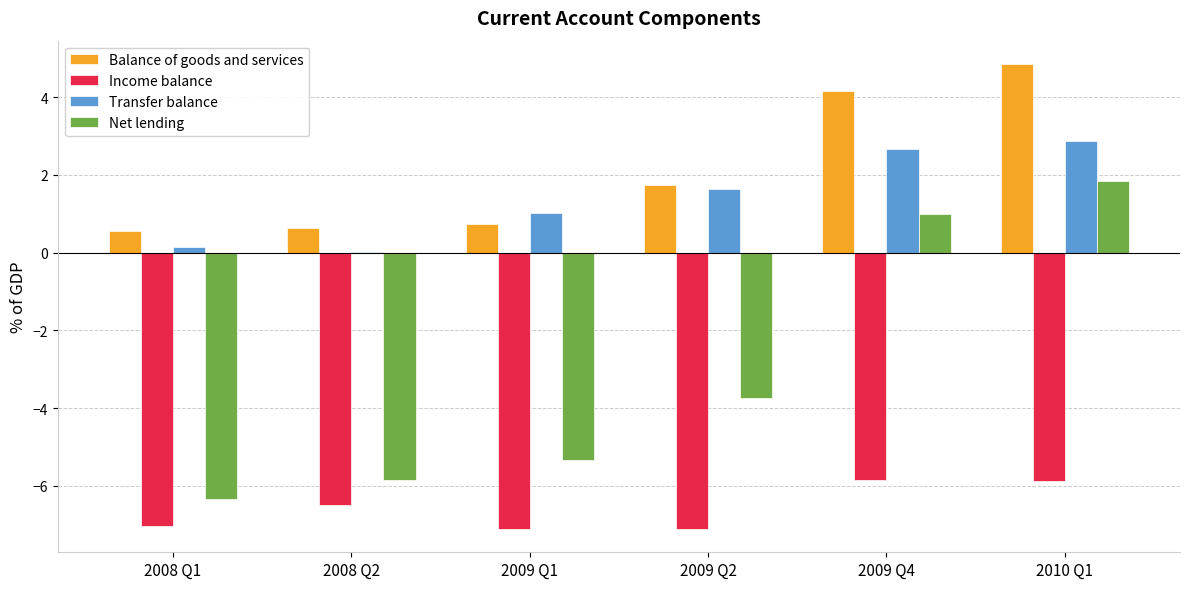

Which category has the highest value in the Transfer balance series?

2010 Q1